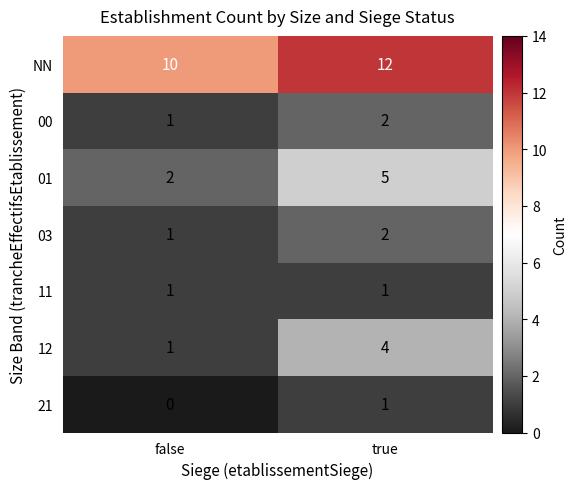

What is the average value of the NN series?

11